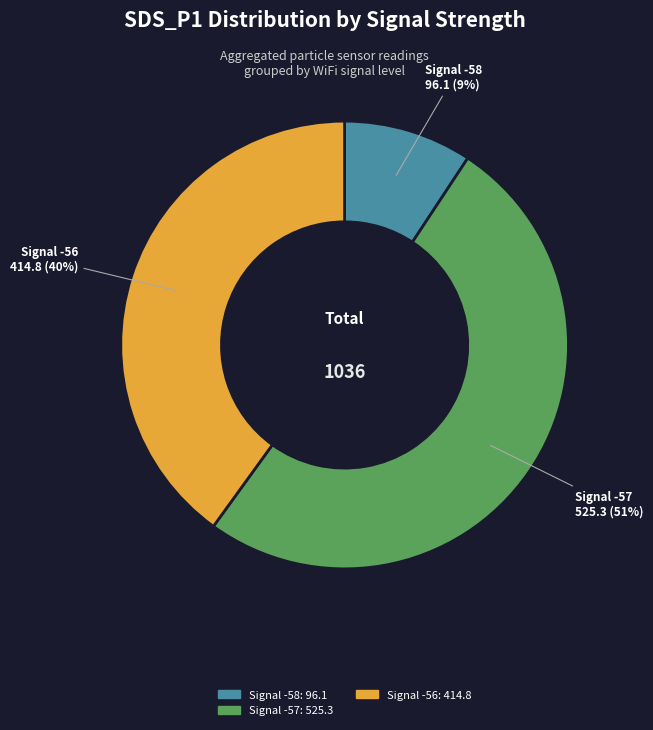

To the nearest percent, what is the average slice percentage?

33%